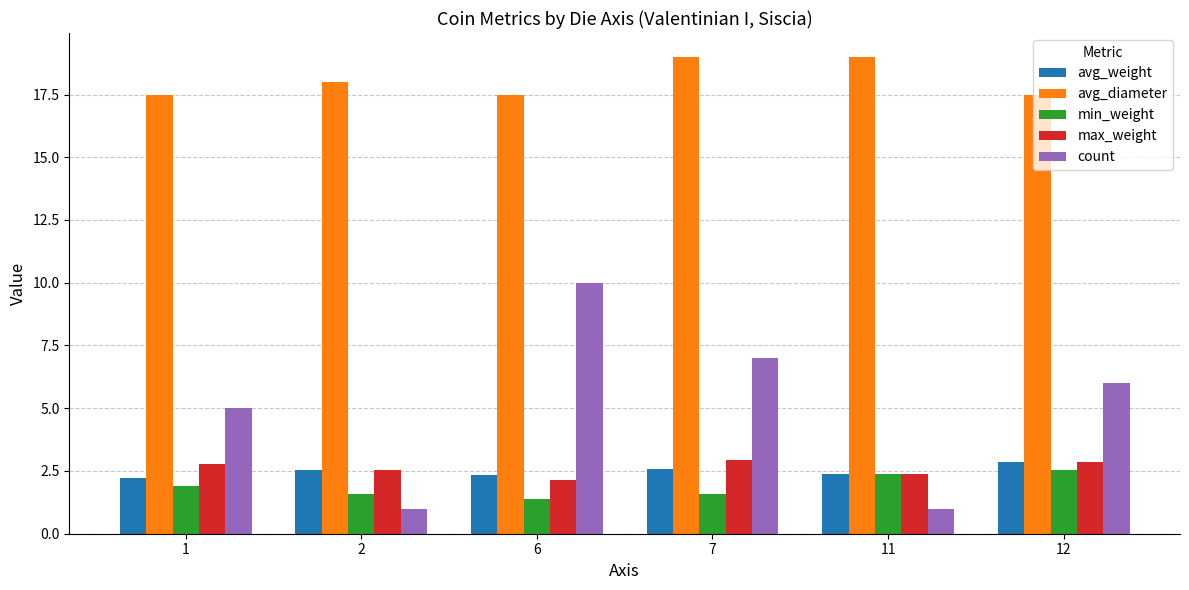

Is the value of avg_weight at 12 greater than the value of min_weight at 1?

Yes